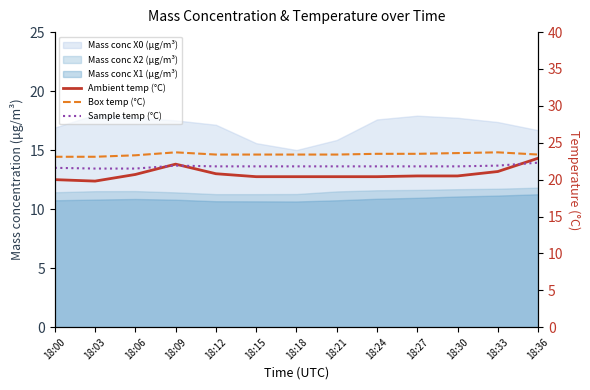

Is the value of Sample temp (°C) at 18:03 greater than the value of Ambient temp (°C) at 18:12?

Yes